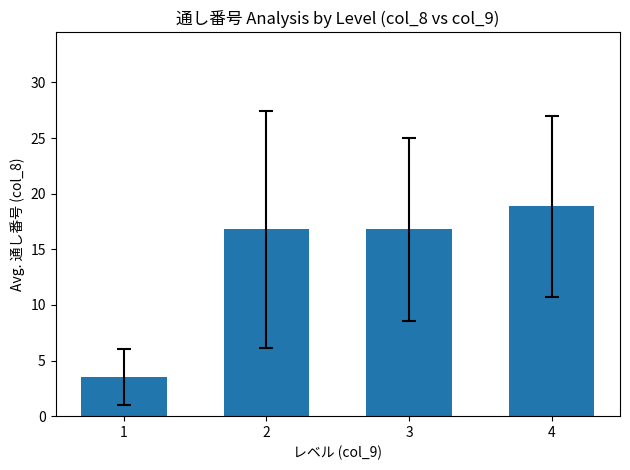

Reading left to right, list all the values displayed in this chart.

1=3.5	2=16.8	3=16.8	4=18.9